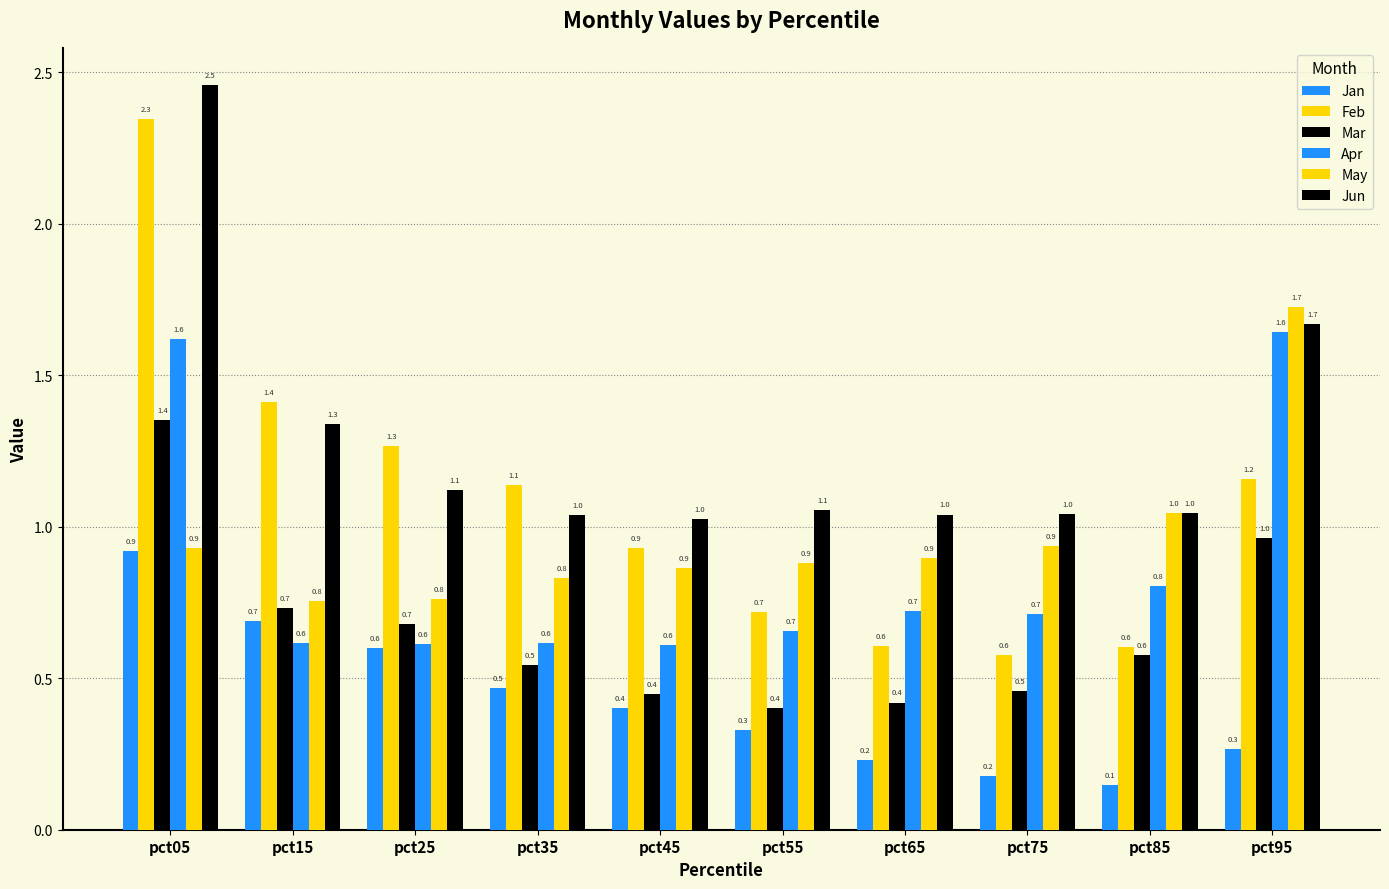

Does the chart contain stacked bars?

No